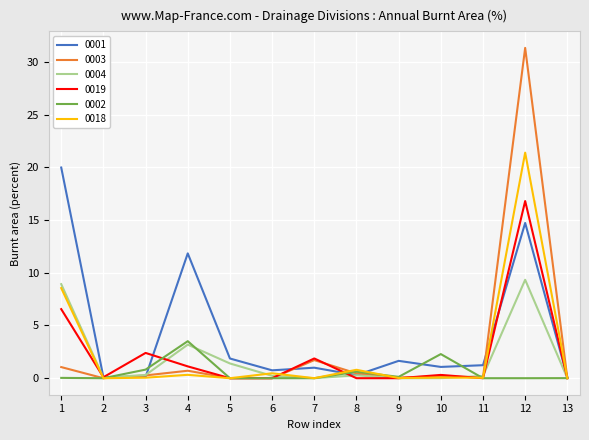

True or false: 0018 and 0003 intersect in this chart.

True